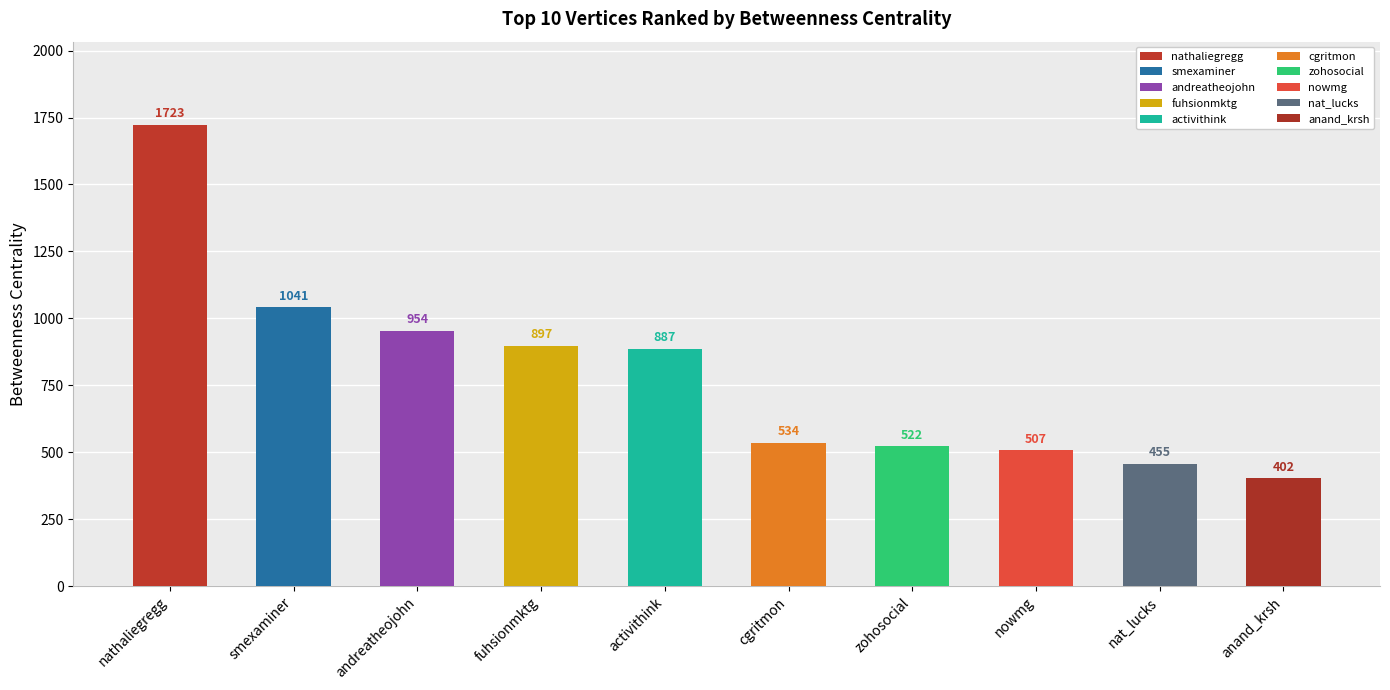

What is the difference between the maximum and minimum values?

1321.2